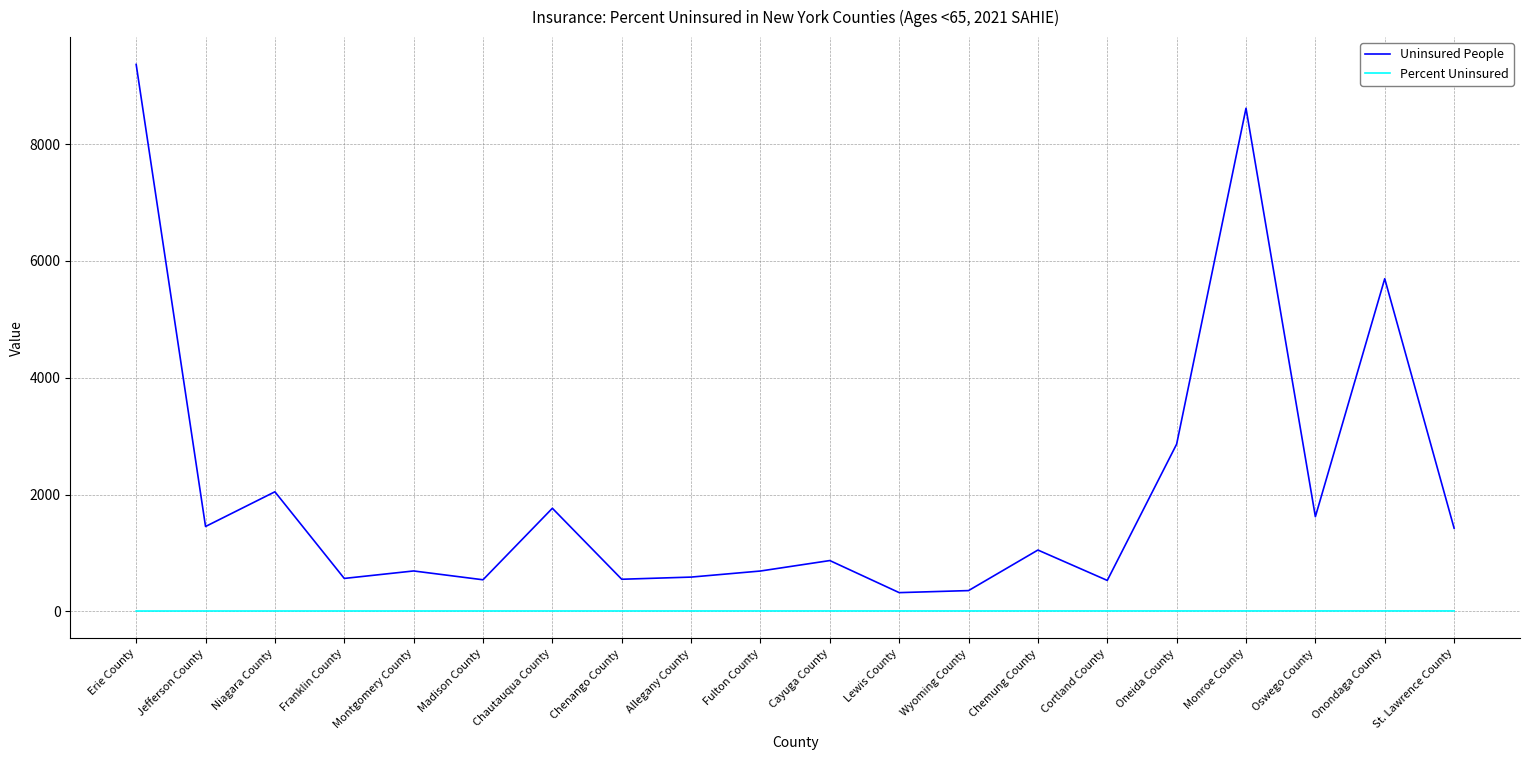

What are all the series names shown in the legend?

Uninsured People, Percent Uninsured